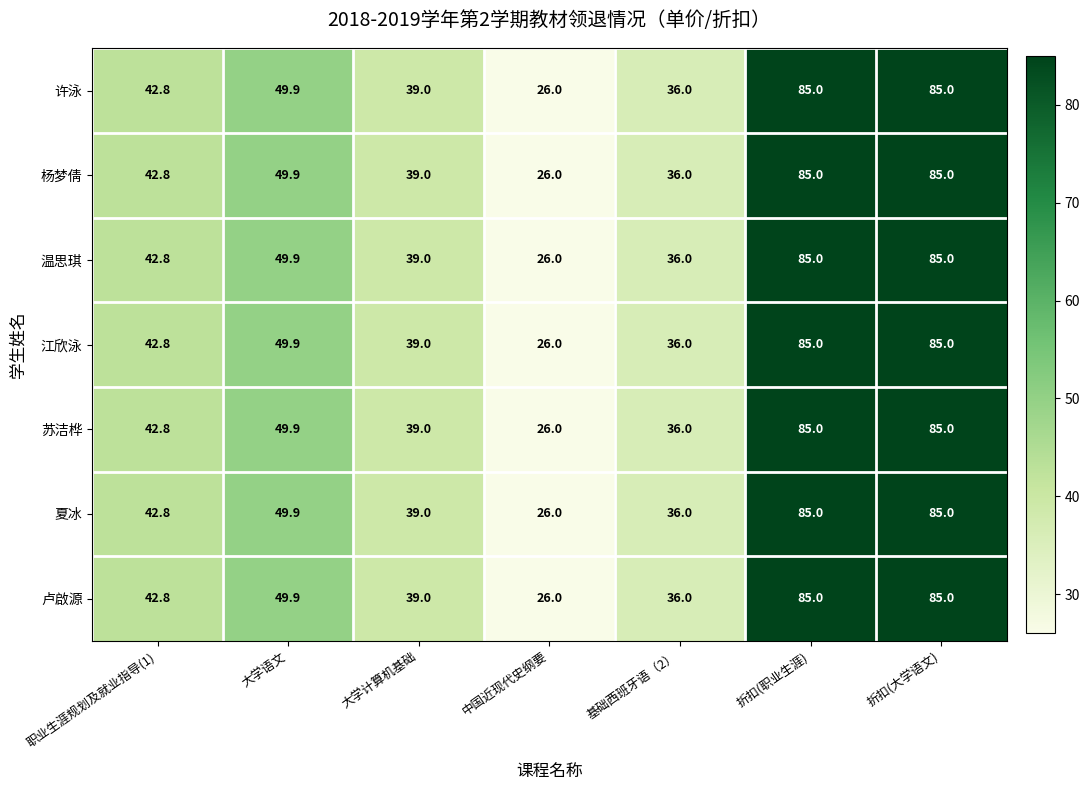

The 温思琪 series shows 85.0 at 折扣(大学语文). True or false?

True